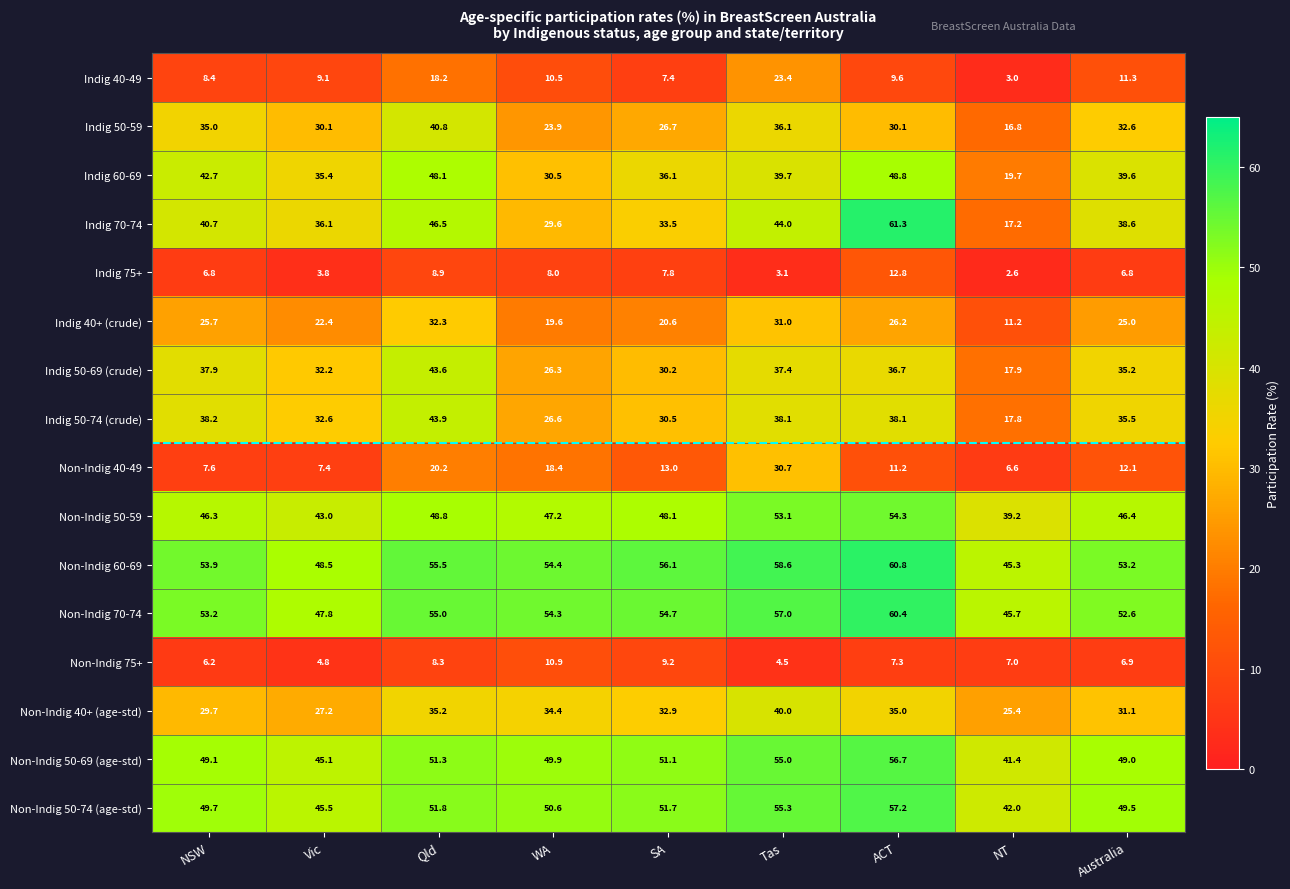

What is the difference between the Non-Indig 60-69 values at Vic and NT?

3.2